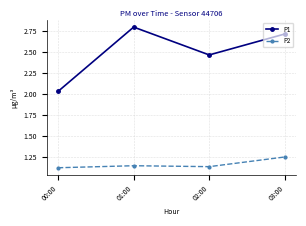

What is the difference between the maximum and second lowest values in the P1 series?

0.3